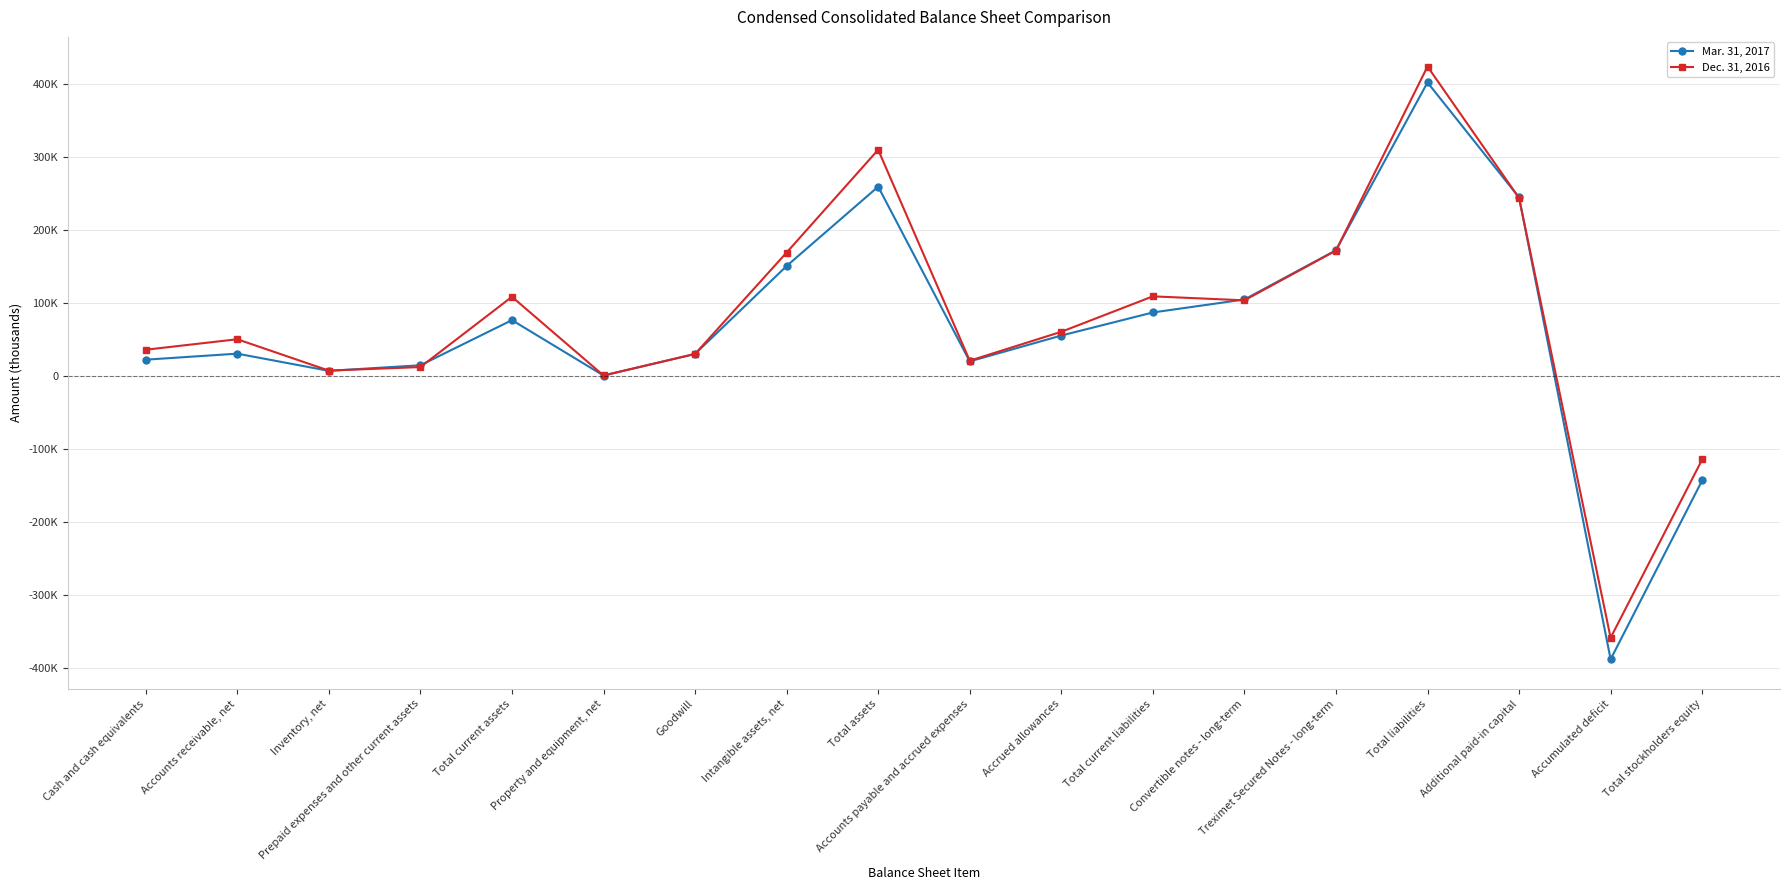

Reading left to right, what are all the values shown in this chart?

Mar. 31, 2017: Cash and cash equivalents=22737	Accounts receivable, net=31000	Inventory, net=7444	Prepaid expenses and other current assets=15069	Total current assets=76930	Property and equipment, net=1013	Goodwill=30600	Intangible assets, net=151086	Total assets=259864	Accounts payable and accrued expenses=20391	Accrued allowances=55810	Total current liabilities=87442	Convertible notes - long-term=105217	Treximet Secured Notes - long-term=172677	Total liabilities=402638	Additional paid-in capital=245054	Accumulated deficit=-387855	Total stockholders equity=-142774
Dec. 31, 2016: Cash and cash equivalents=36375	Accounts receivable, net=50729	Inventory, net=7775	Prepaid expenses and other current assets=12617	Total current assets=108910	Property and equipment, net=1103	Goodwill=30600	Intangible assets, net=169571	Total assets=310441	Accounts payable and accrued expenses=21343	Accrued allowances=60961	Total current liabilities=109528	Convertible notes - long-term=104071	Treximet Secured Notes - long-term=172250	Total liabilities=424504	Additional paid-in capital=244309	Accumulated deficit=-358393	Total stockholders equity=-114063